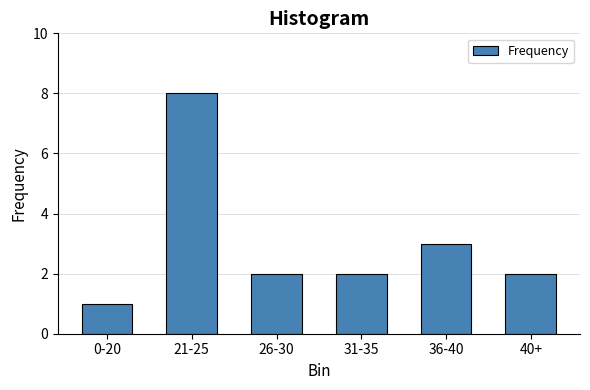

Reading left to right, what are all the values shown in this chart?

0-20=1	21-25=8	26-30=2	31-35=2	36-40=3	40+=2